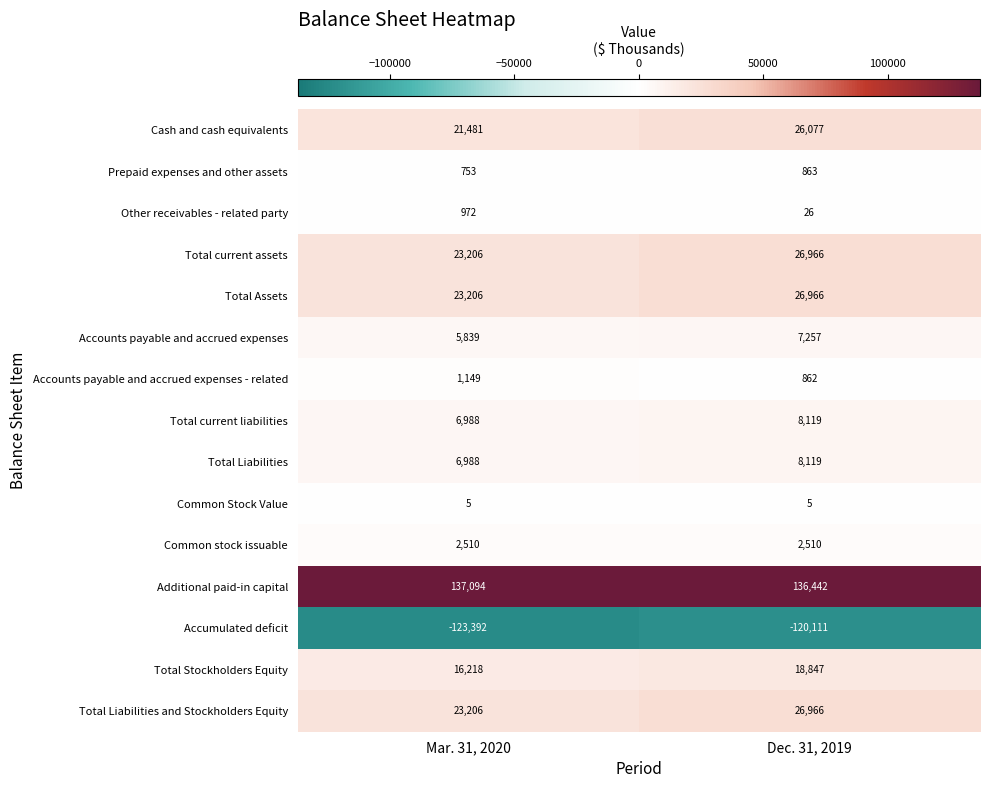

What is the total value across all series at Dec. 31, 2019?

169914